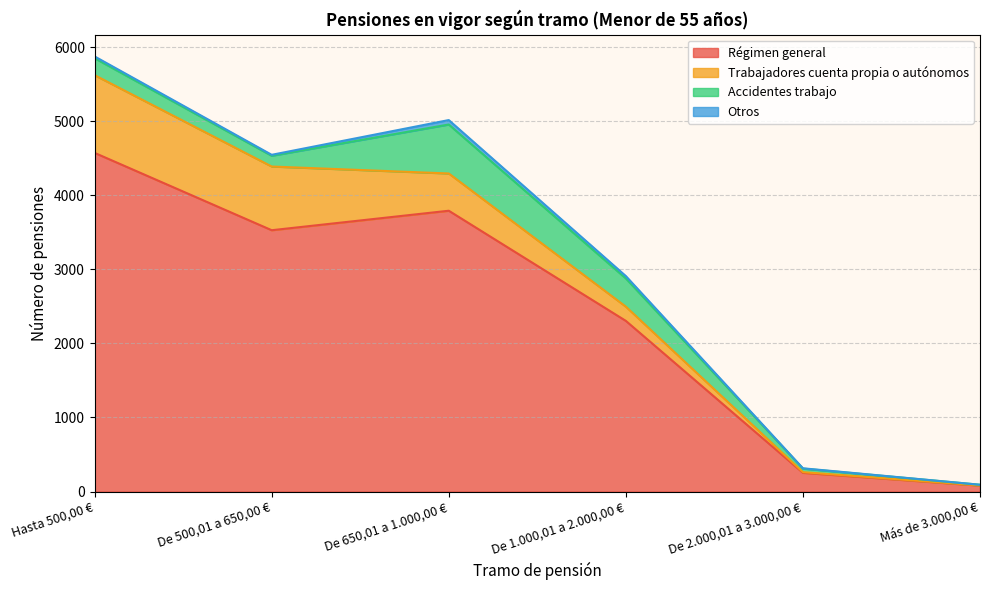

True or false: Trabajadores cuenta propia o autónomos and Otros cross at least once.

False